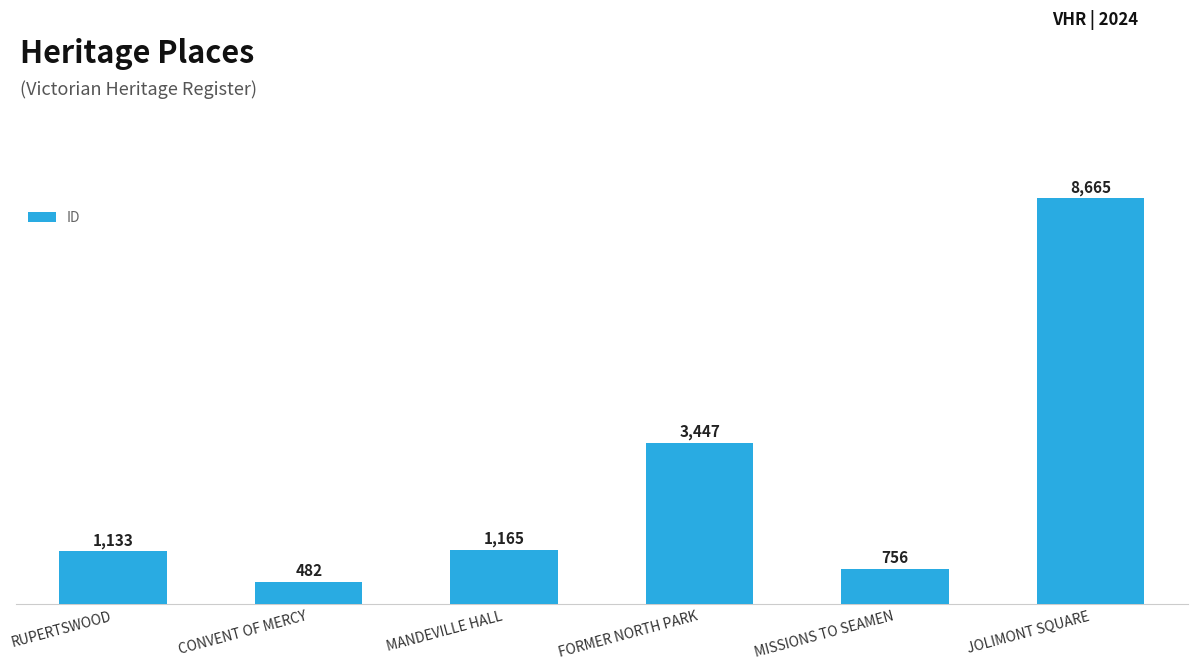

Read the value at CONVENT OF MERCY, to the nearest 50.

500